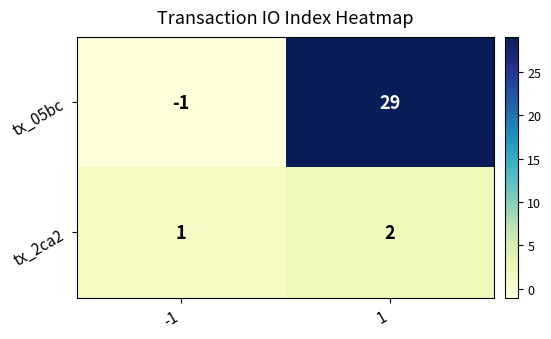

Rank the series by their maximum value, from lowest to highest.

tx_2ca2, tx_05bc